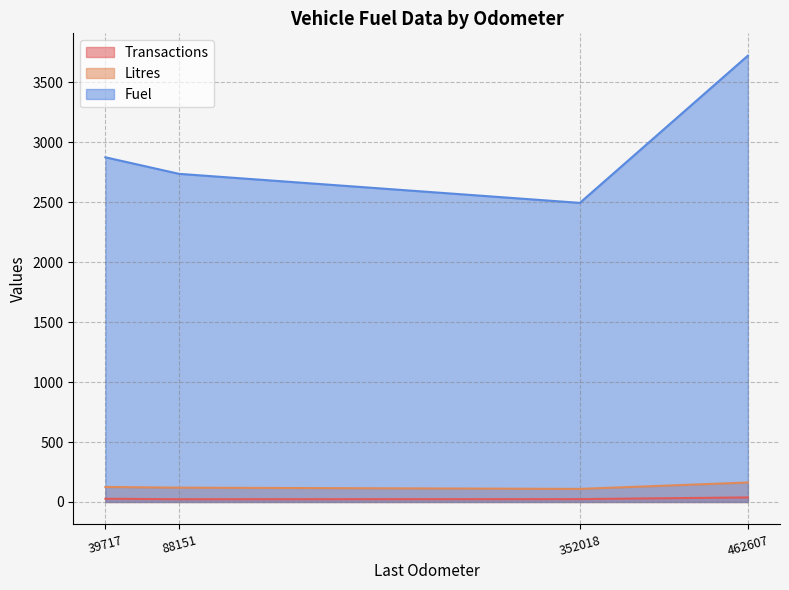

Where is Fuel nearest to the value 3108?

39717